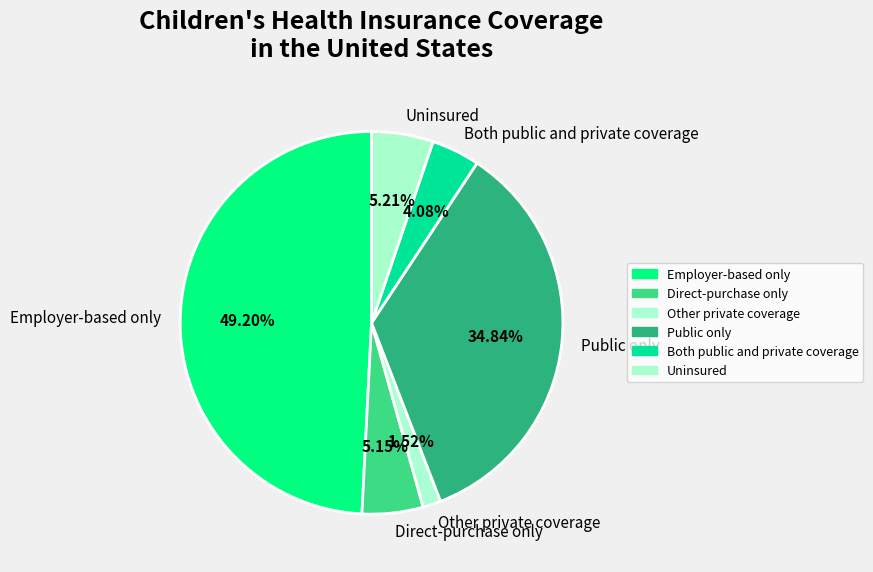

Count the number of slices in the pie.

6